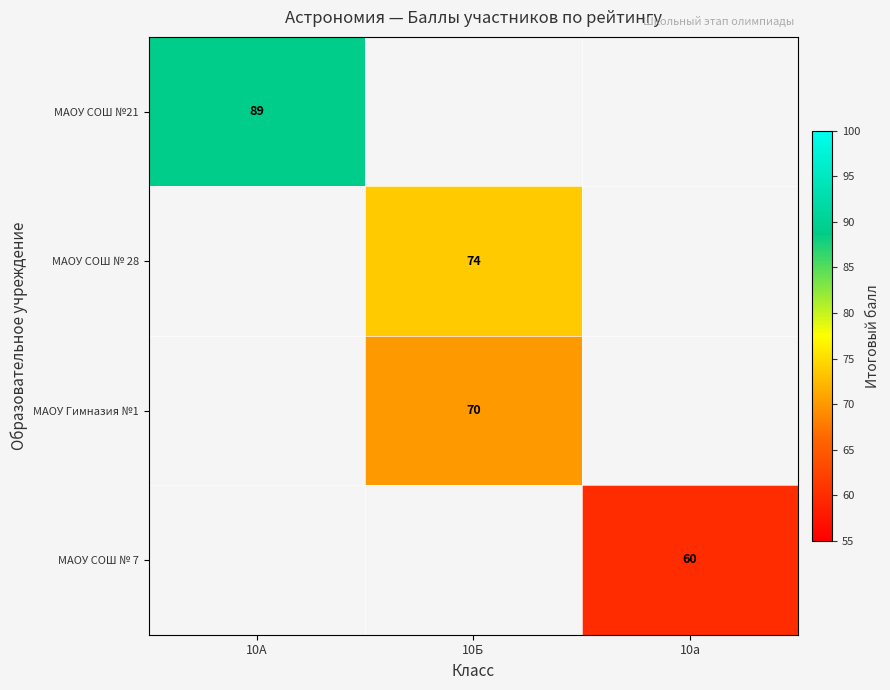

What is the minimum value shown in the chart?

60.0